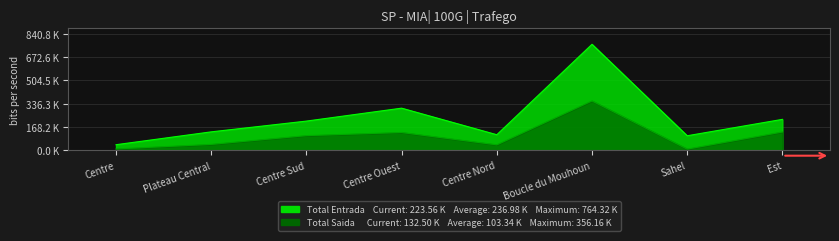

Is it true that Total Saida equals 9313.8 at Sahel?

True